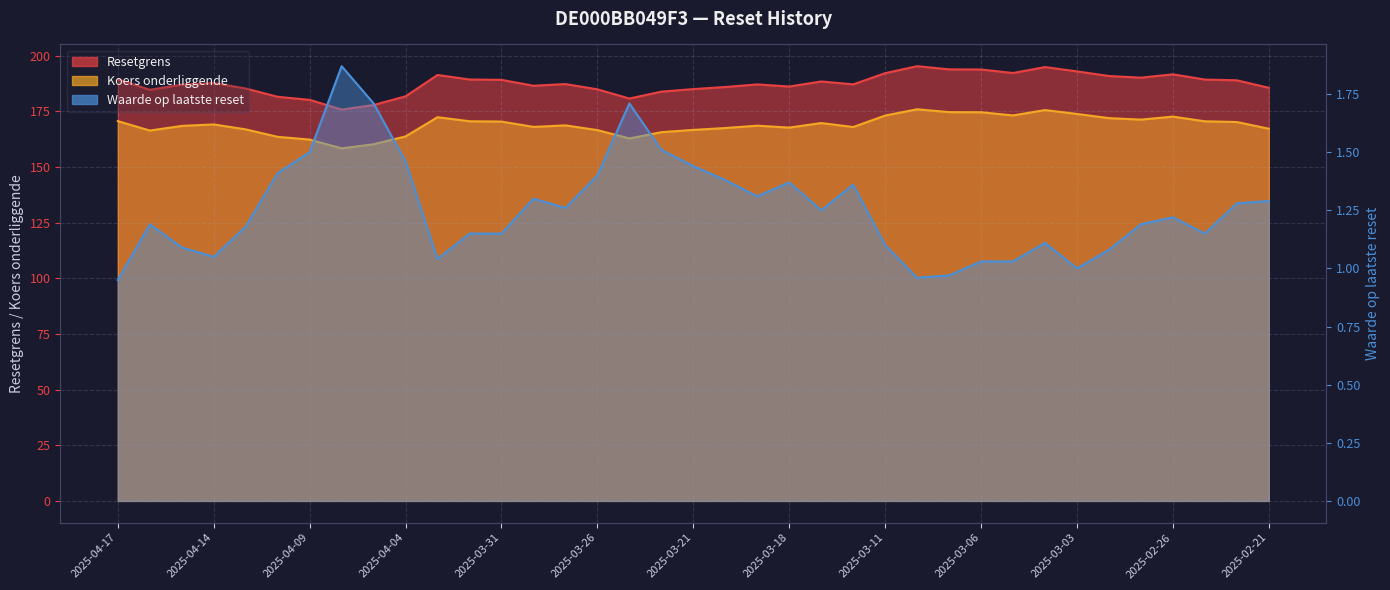

How many data points in Koers onderliggende are less than 168?

15